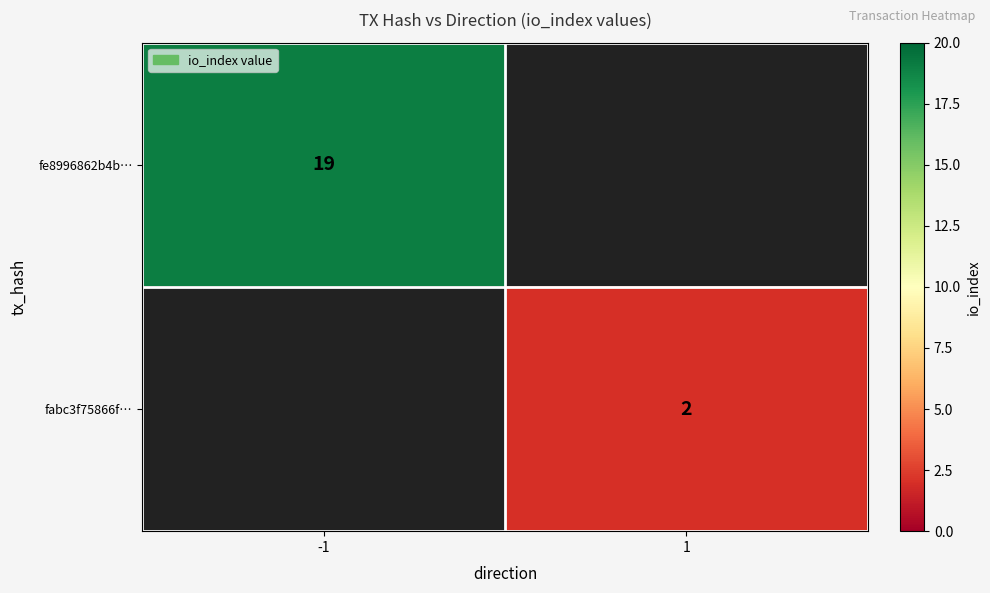

The fe8996862b4b… series shows 29 at -1. True or false?

False